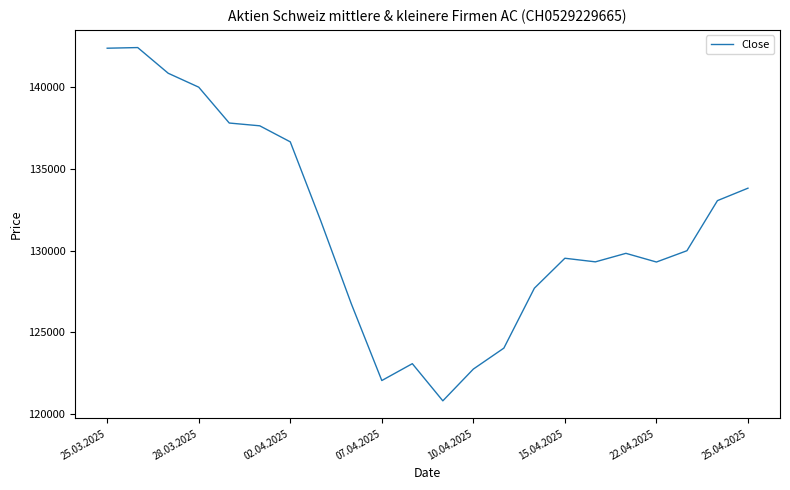

What is the maximum value shown in the chart?

142400